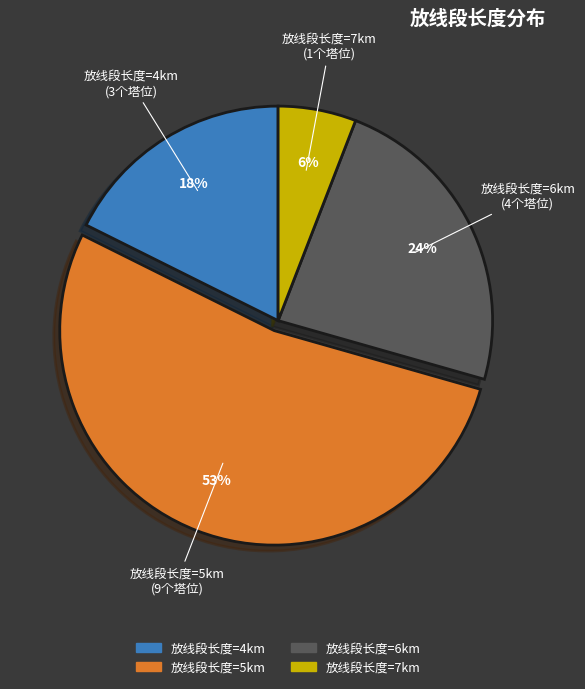

The 放线段长度=7km slice represents 21% of the pie. True or false?

False